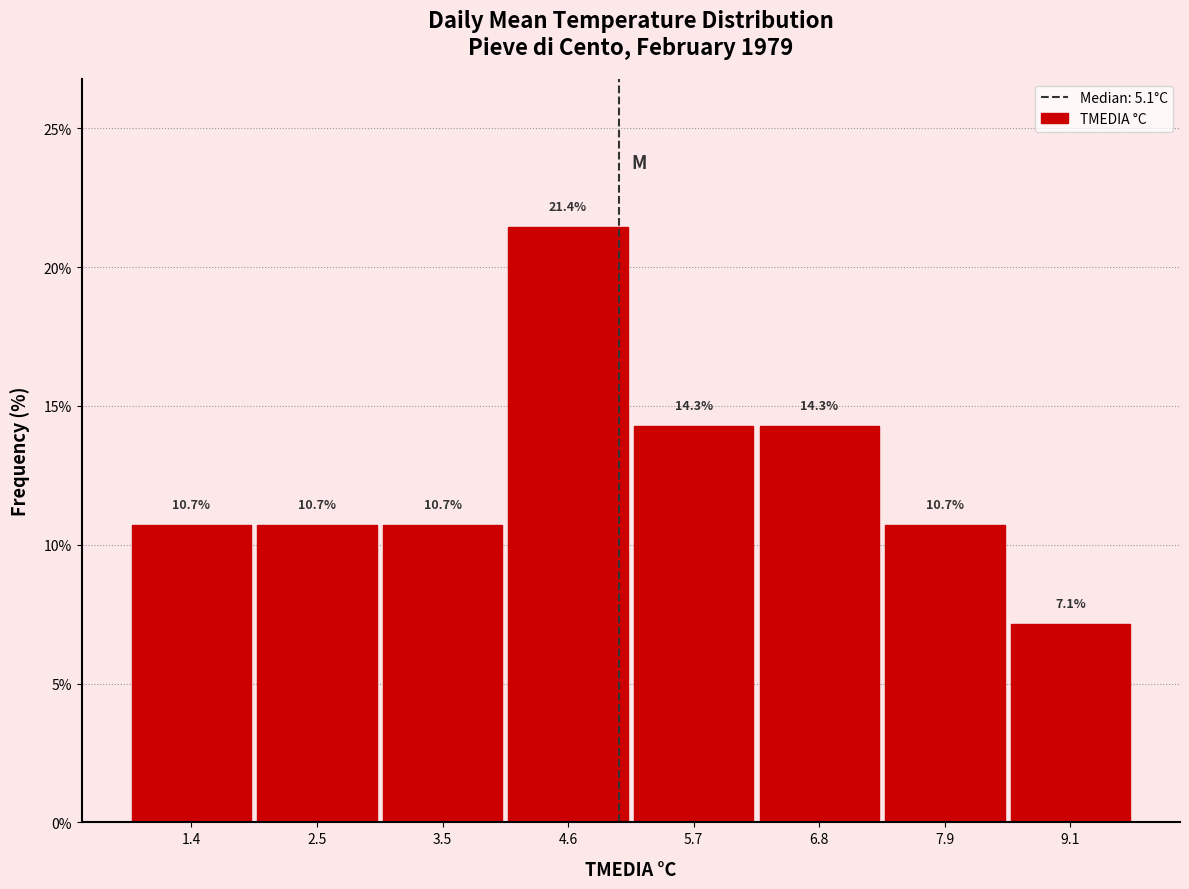

Reading left to right, transcribe this chart: for each bar, give the range it covers on the x-axis and its height. The bar edges are not printed on the chart, so give them approximately, as read against the axis.

0.8 to 1.9: 10.7
1.9 to 3.0: 10.7
3.0 to 4.1: 10.7
4.1 to 5.2: 21.4
5.2 to 6.3: 14.3
6.3 to 7.4: 14.3
7.4 to 8.5: 10.7
8.5 to 9.6: 7.1